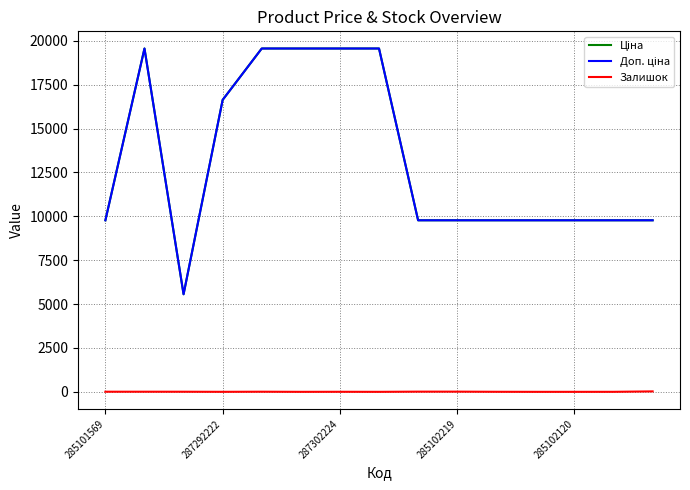

Does the chart have visible grid lines?

Yes